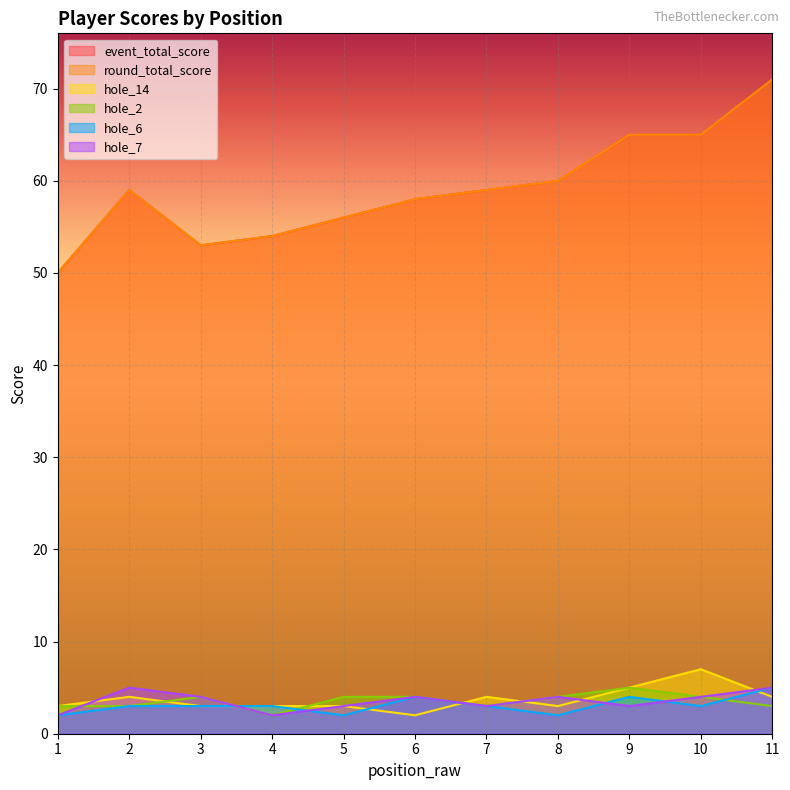

Is it true that hole_2 equals 2 at 5?

False